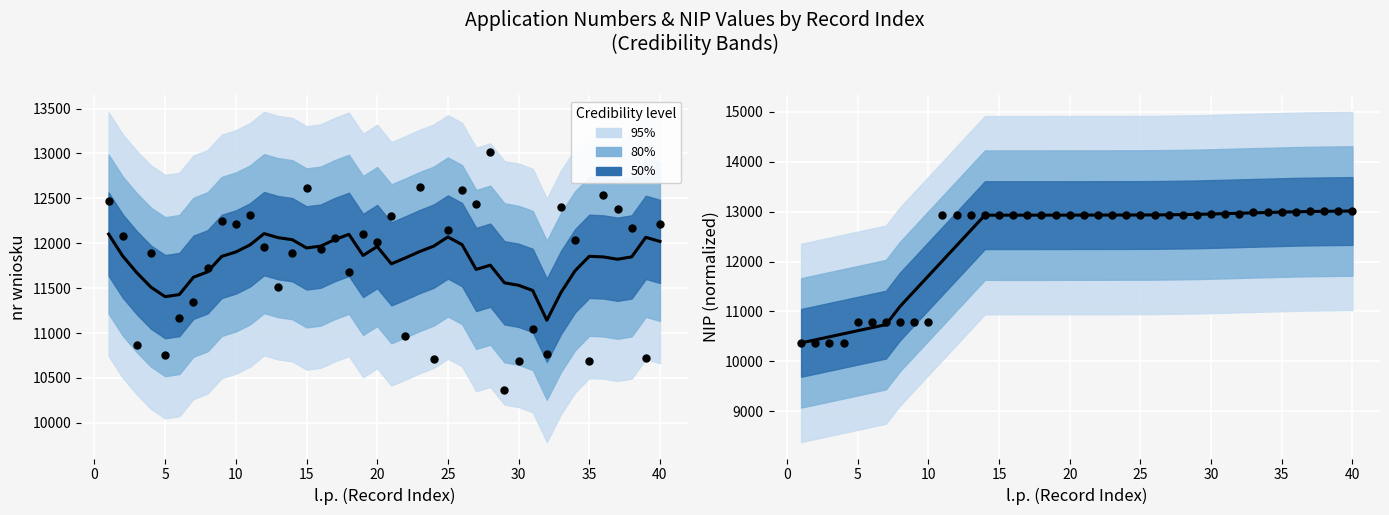

At which category is the sum across all series the highest?

40